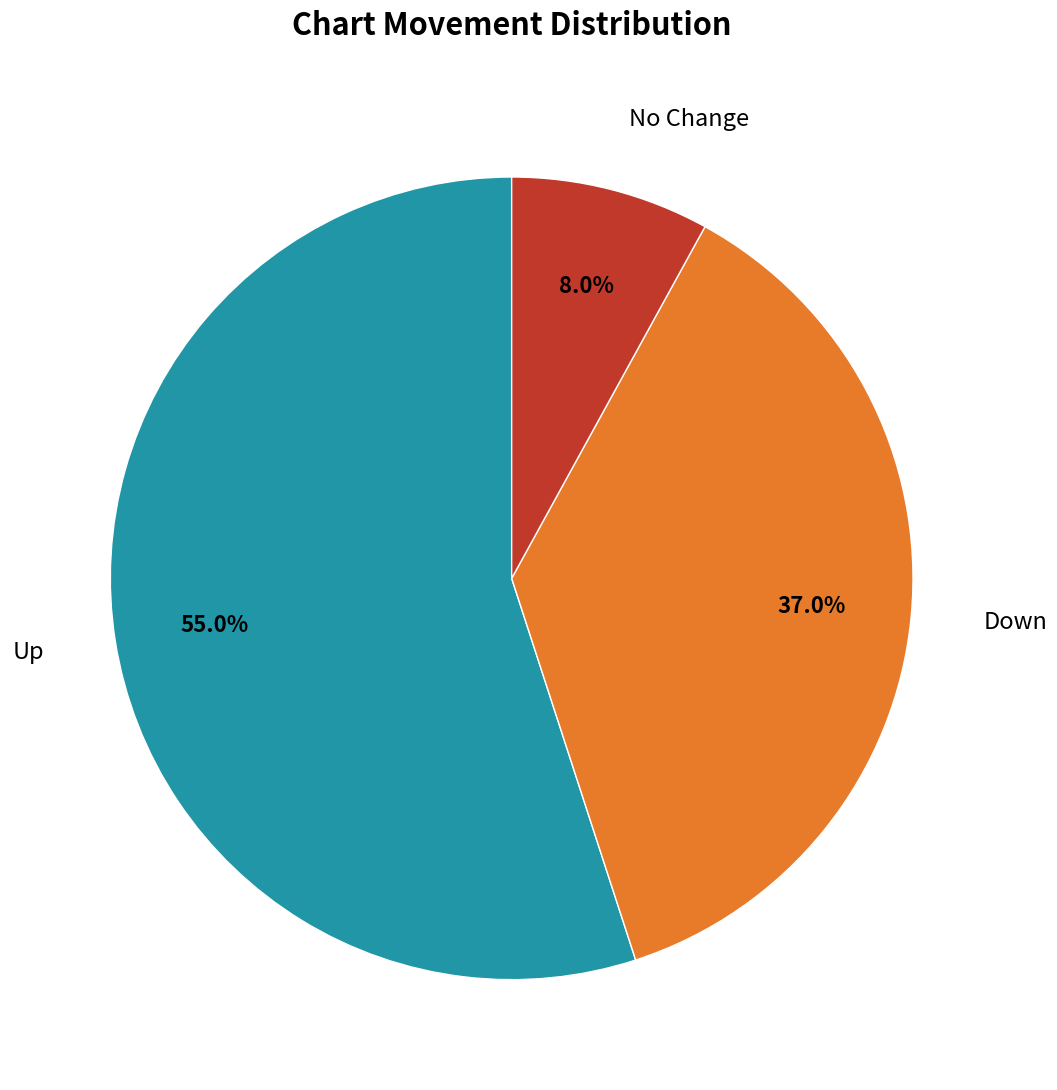

Does Up account for over 50% of the chart?

Yes